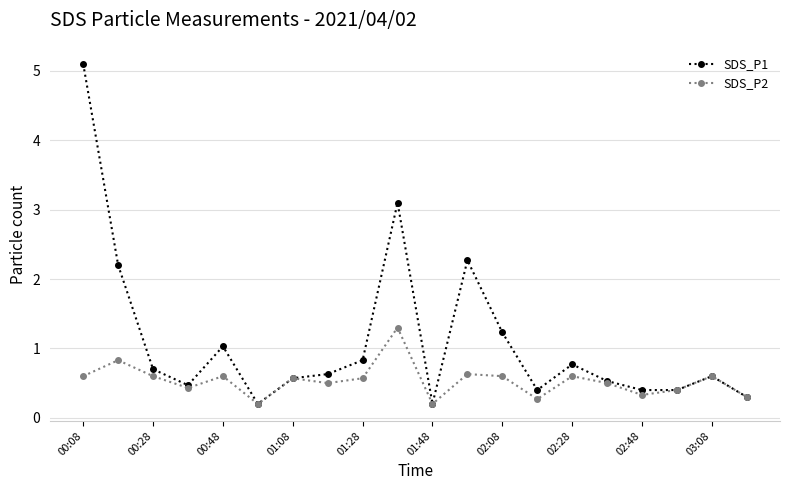

Rank the series by their average value, from lowest to highest.

SDS_P2, SDS_P1